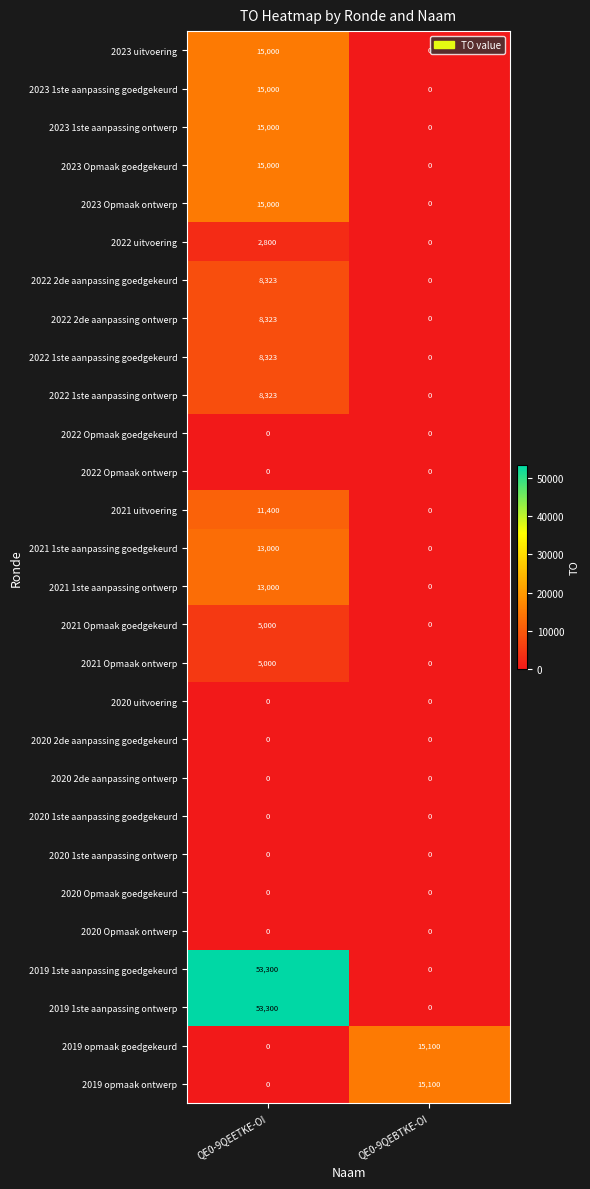

List the labels in order of 2022 uitvoering value, largest first.

QE0-9QEETKE-OI, QE0-9QEBTKE-OI